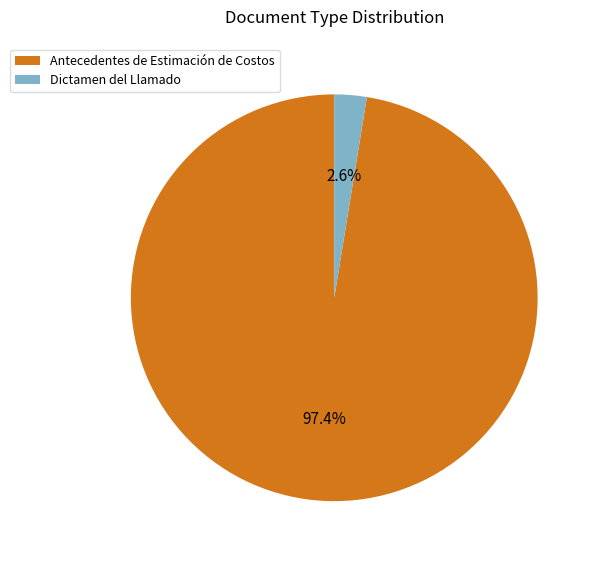

The Dictamen del Llamado slice represents 16% of the pie. True or false?

False